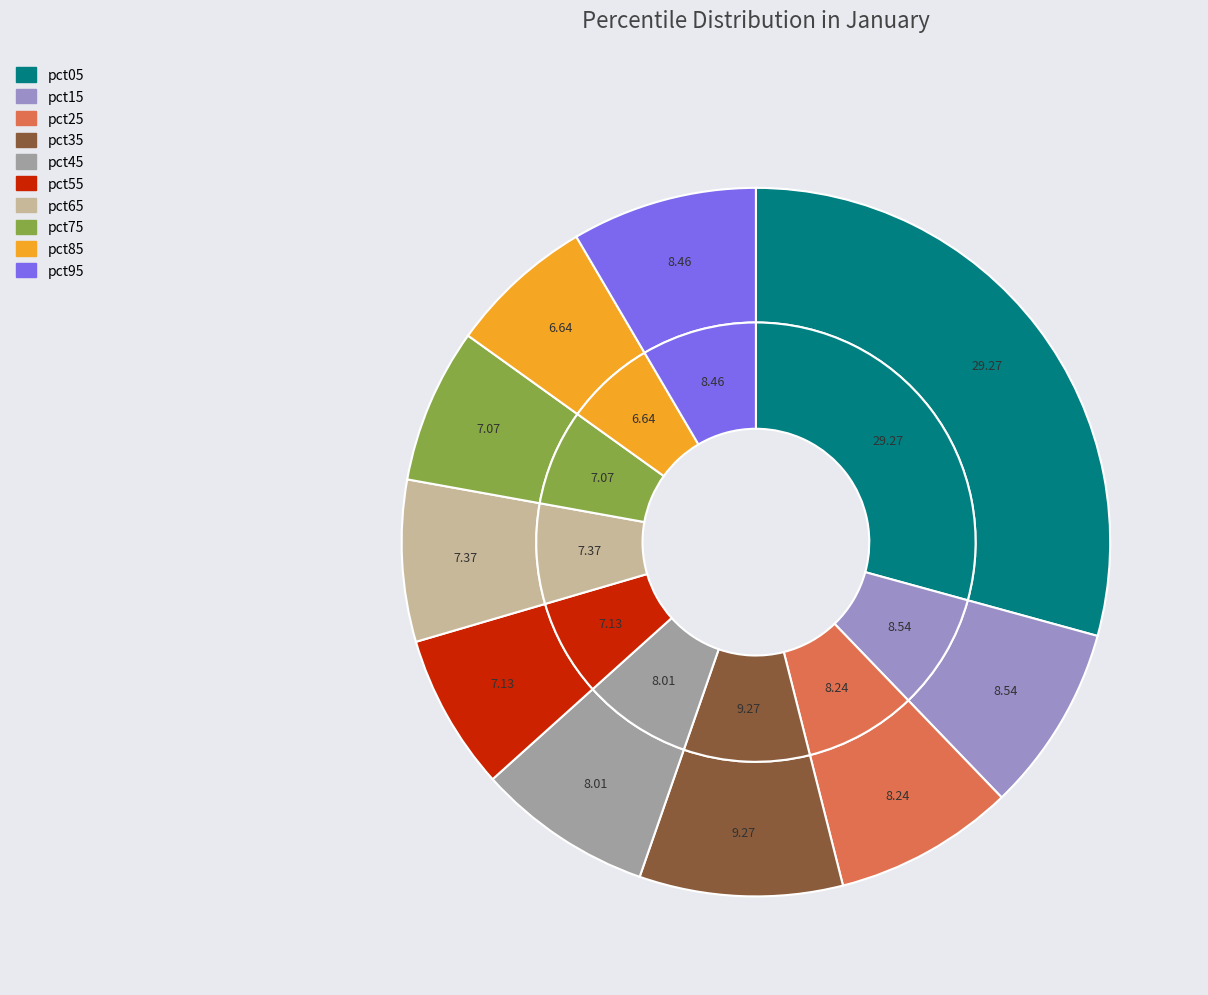

What is the total percentage of pct15 and pct25?

16.8%